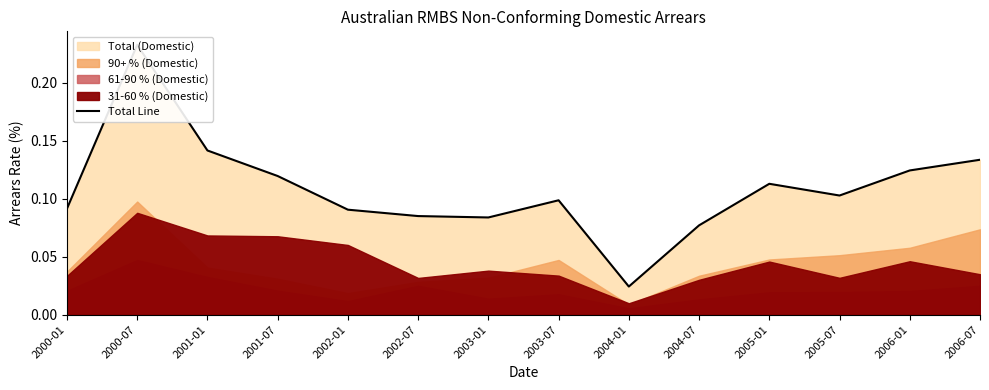

What is the label of the 7th point from the left?

2003-01